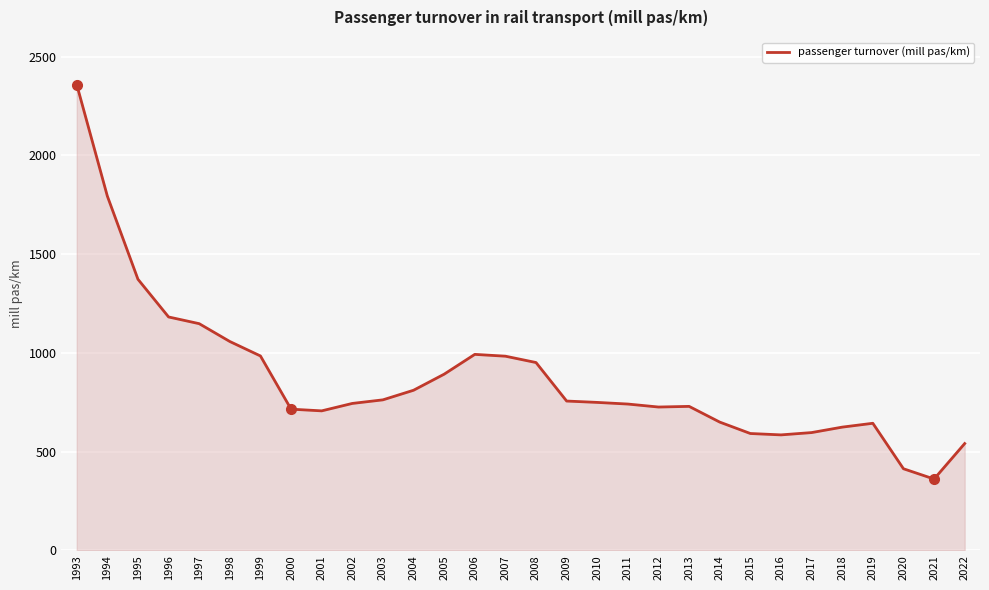

What is the approximate value at 2015?

591.4